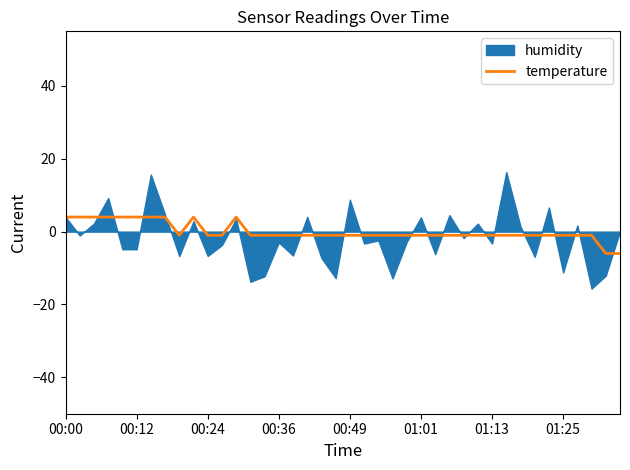

True or false: temperature has a value of 4.0 at 00:12.

True